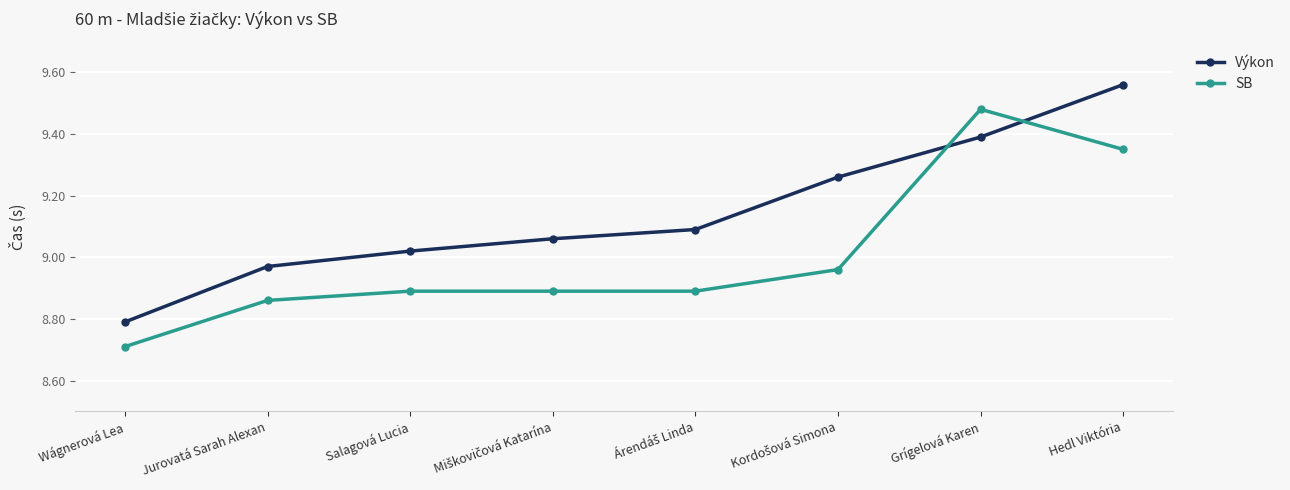

Rank the series by their maximum value, from lowest to highest.

SB, Výkon